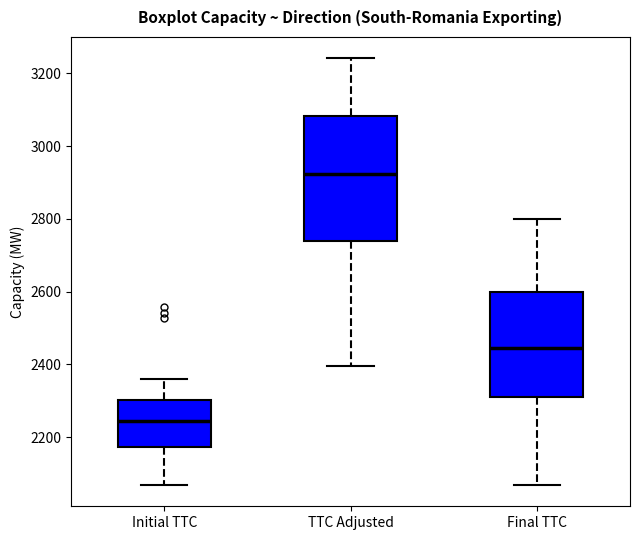

Reading left to right, read every box against the y-axis: the position of its median line, the range the box covers, and the ends of its whiskers. The values are not printed on the chart, so give them approximately, as read against the axis.

Initial TTC: median 2240, box 2180 to 2300, whiskers 2060 to 2360
TTC Adjusted: median 2920, box 2740 to 3080, whiskers 2400 to 3240
Final TTC: median 2440, box 2300 to 2600, whiskers 2060 to 2800